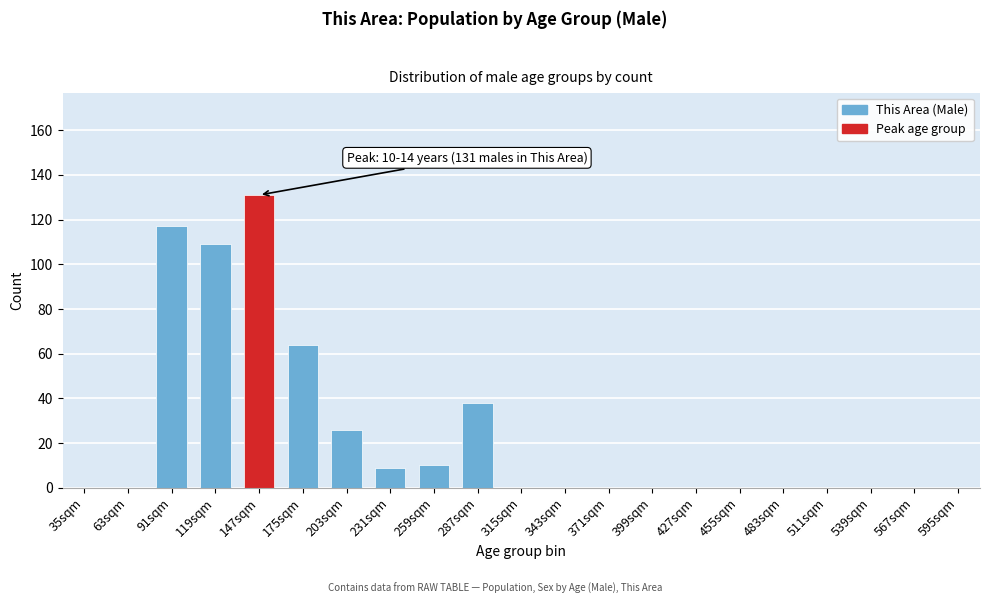

Reading left to right, list all the values displayed in this chart.

35sqm=0	63sqm=0	91sqm=117	119sqm=109	147sqm=131	175sqm=64	203sqm=26	231sqm=9	259sqm=10	287sqm=38	315sqm=0	343sqm=0	371sqm=0	399sqm=0	427sqm=0	455sqm=0	483sqm=0	511sqm=0	539sqm=0	567sqm=0	595sqm=0